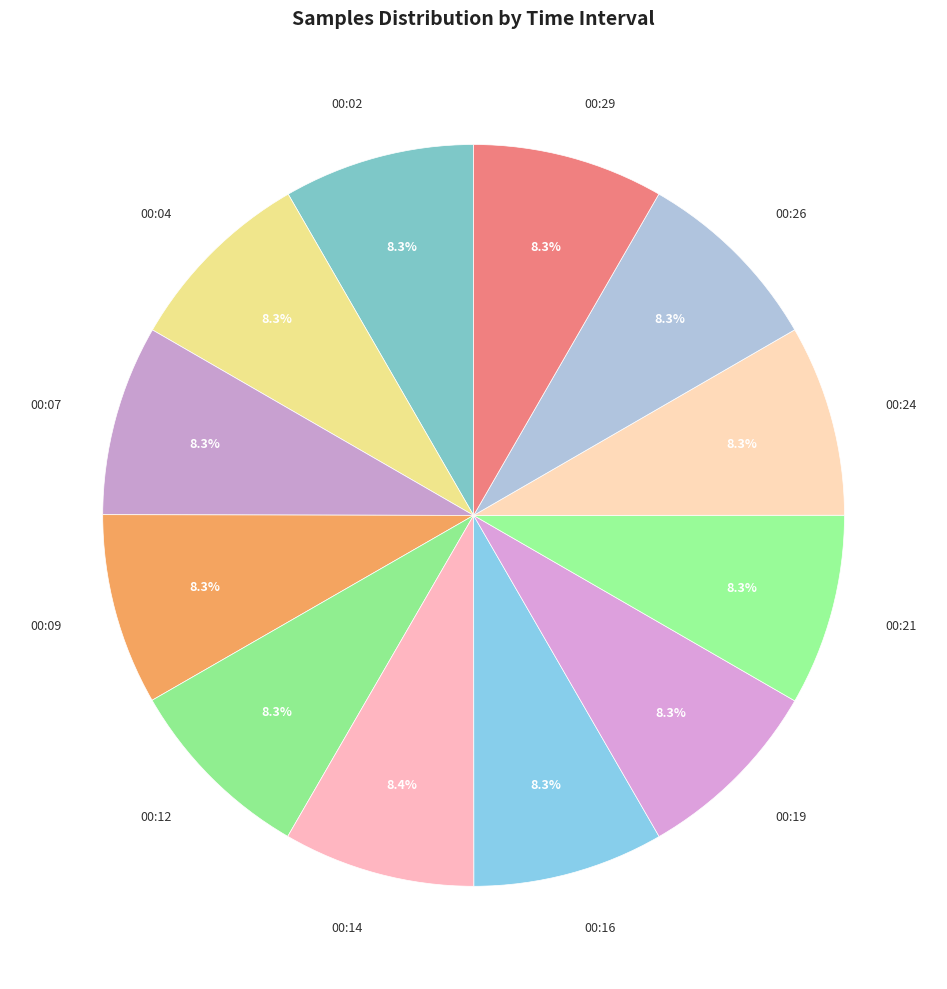

How much of the chart is everything except 00:14?

91.6%